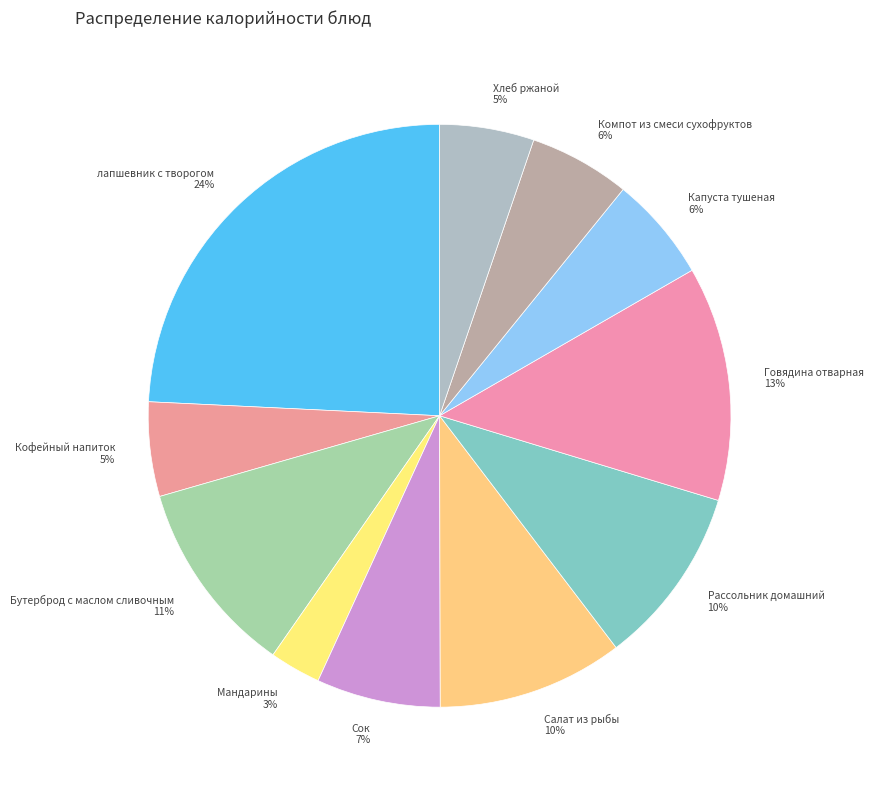

Approximately how many times larger is the value at Рассольник домашний 10% compared to лапшевник с творогом 24%?

0.4